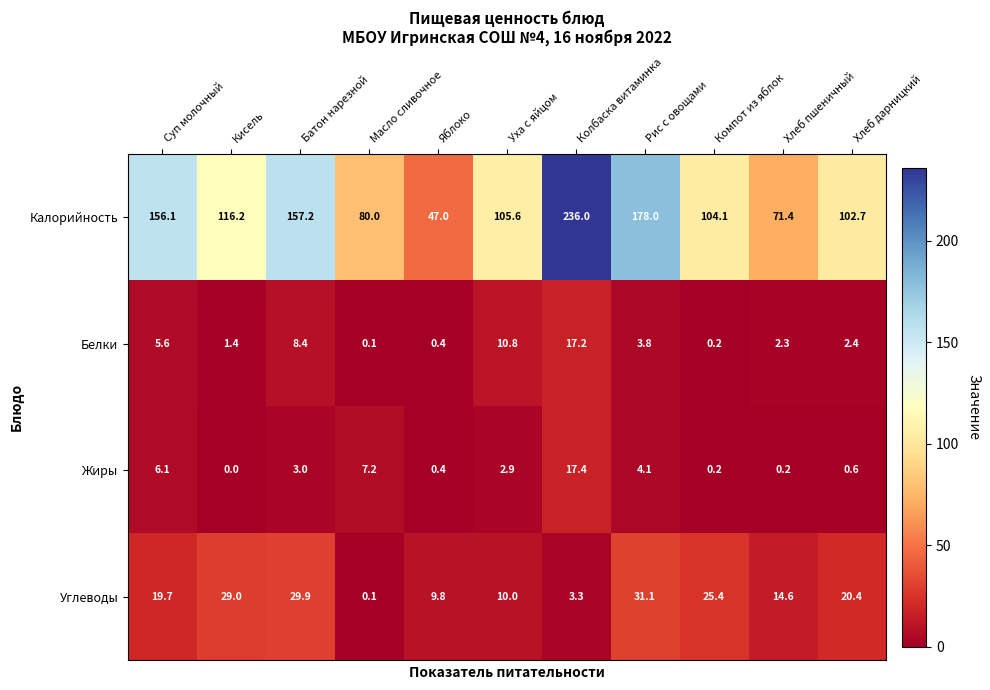

Which series has the largest total across all categories?

Калорийность